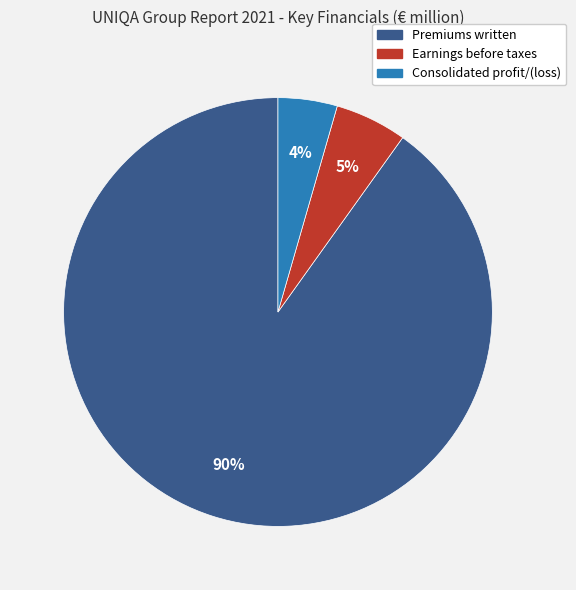

Is it true that Premiums written is 84% of the pie?

False